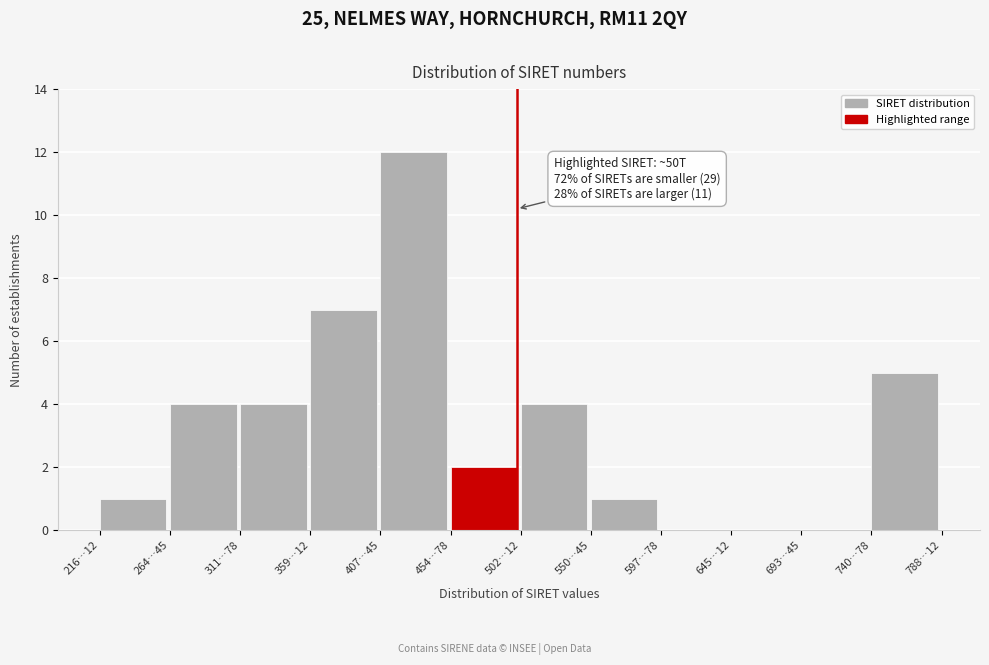

Reading left to right, list all the values displayed in this chart.

216…12=1	264…45=4	311…78=4	359…12=7	407…45=12	454…78=2	502…12=4	550…45=1	597…78=0	645…12=0	693…45=0	740…78=5